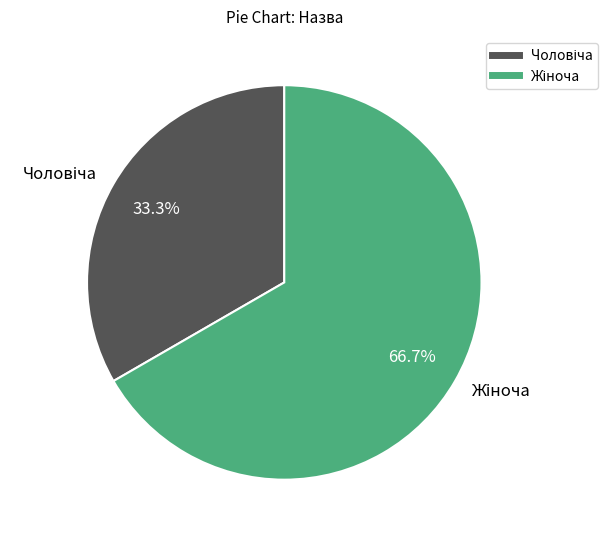

Is there a majority slice in this chart?

Yes